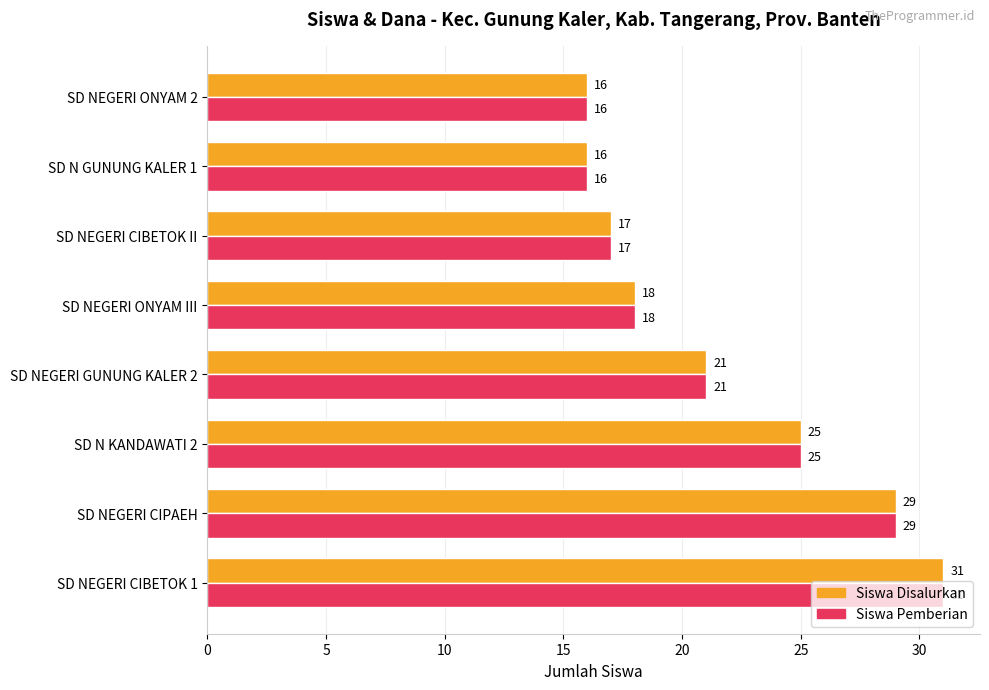

At which category is the sum across all series the highest?

SD NEGERI CIBETOK 1